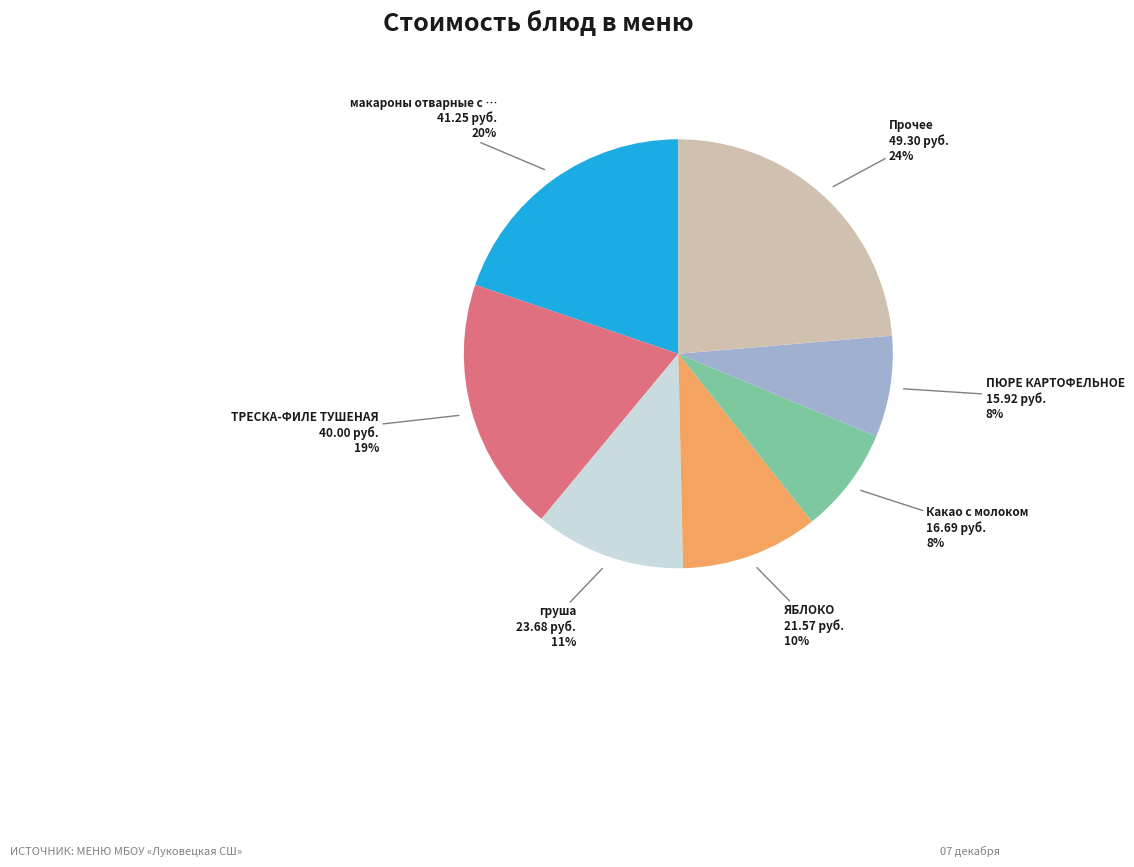

Does any single category account for the majority?

No